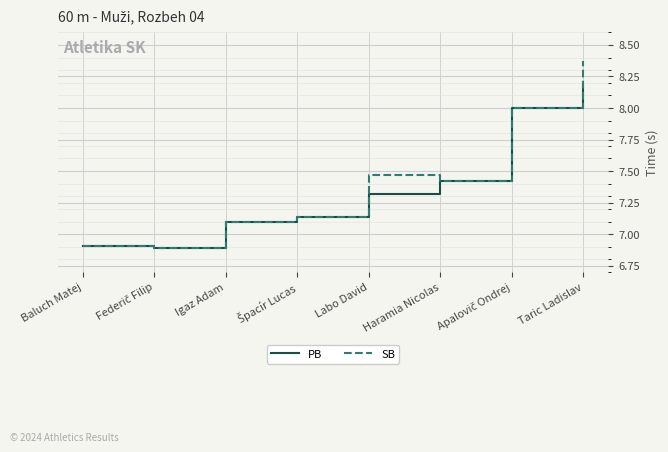

Which series has the largest total across all categories?

SB